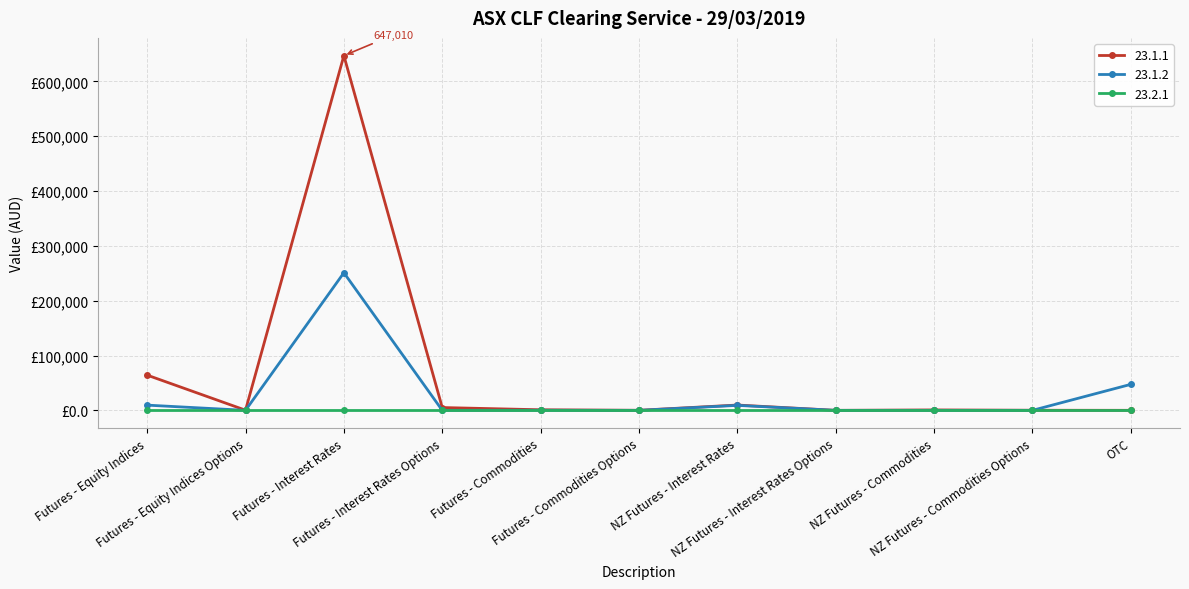

Which series has the widest spread of values?

23.1.1